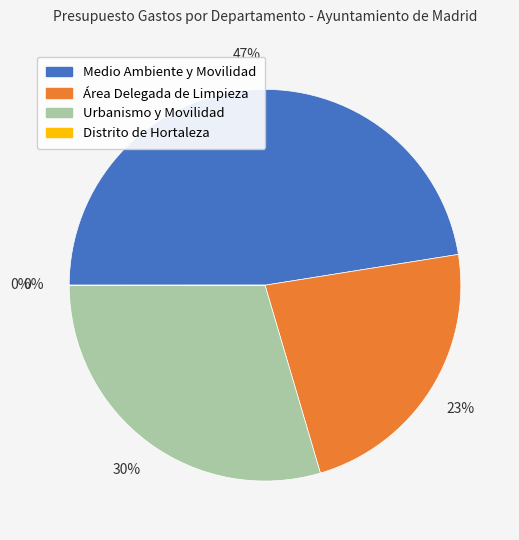

What is the total percentage of Área Delegada de Limpieza y Zonas Verdes and Urbanismo, Medio Ambiente y Movilidad?

52.5%